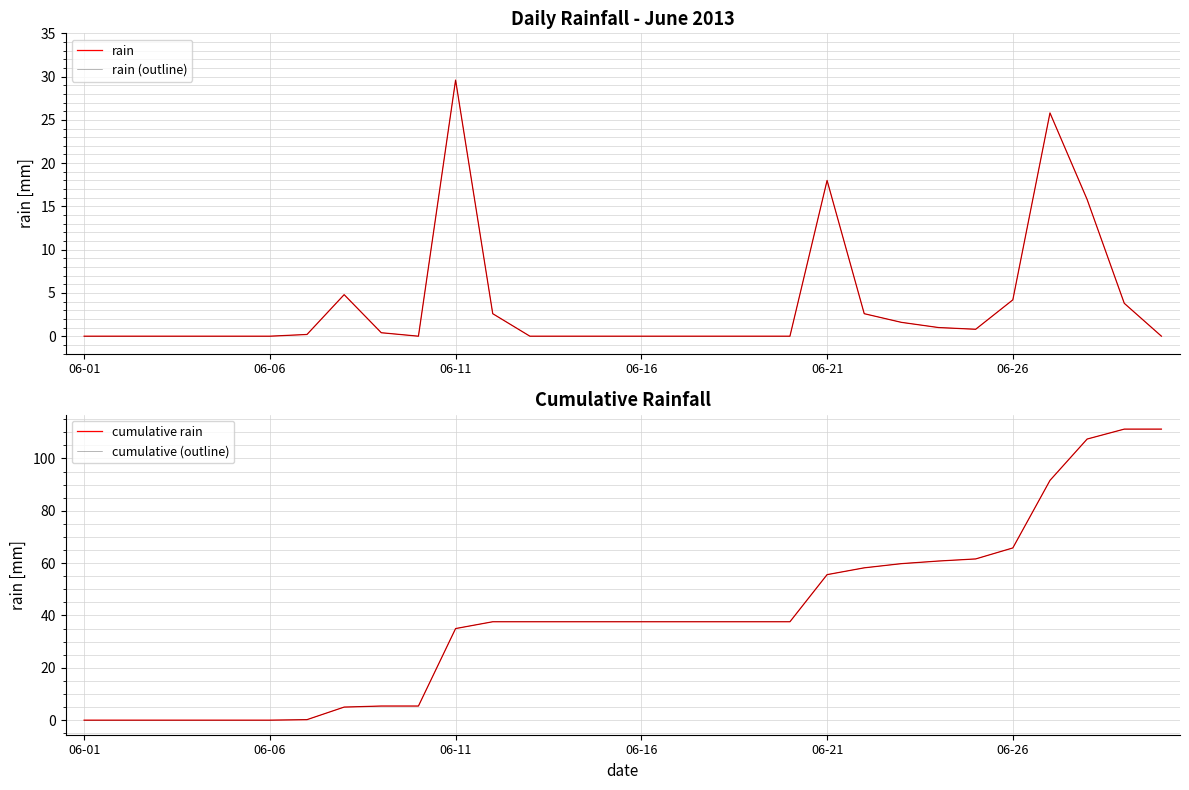

Which series has the largest total across all categories?

cumulative rain